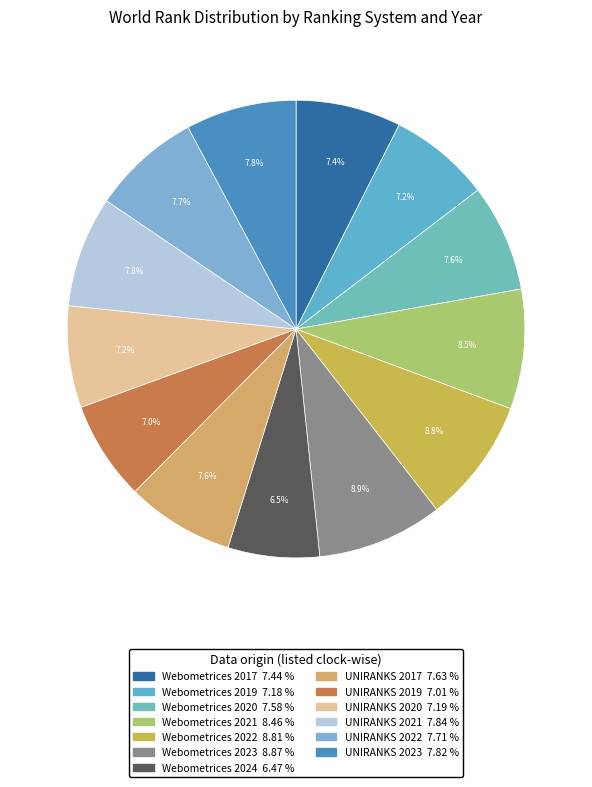

What percentage is NOT represented by Webometrices 2024?

93.5%